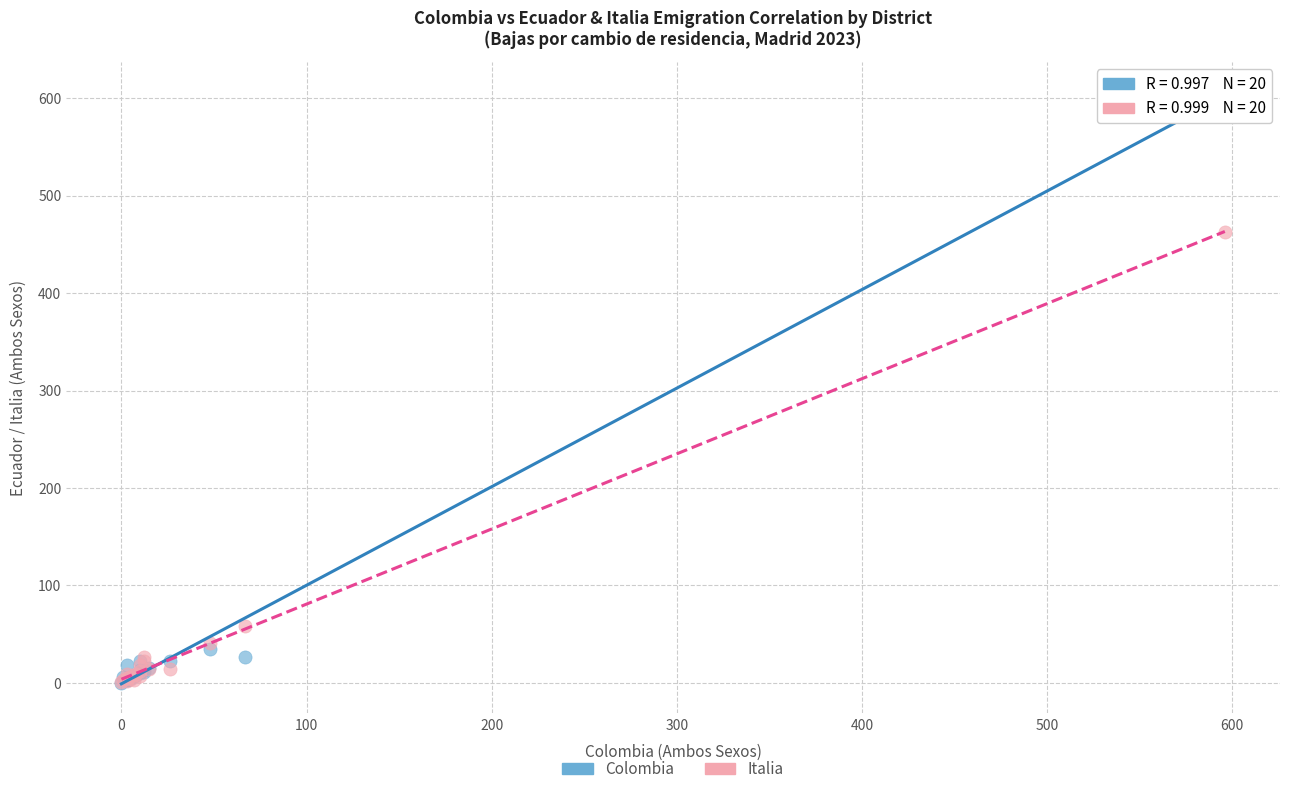

In the Colombia series, what Y value is closest to 303?

35